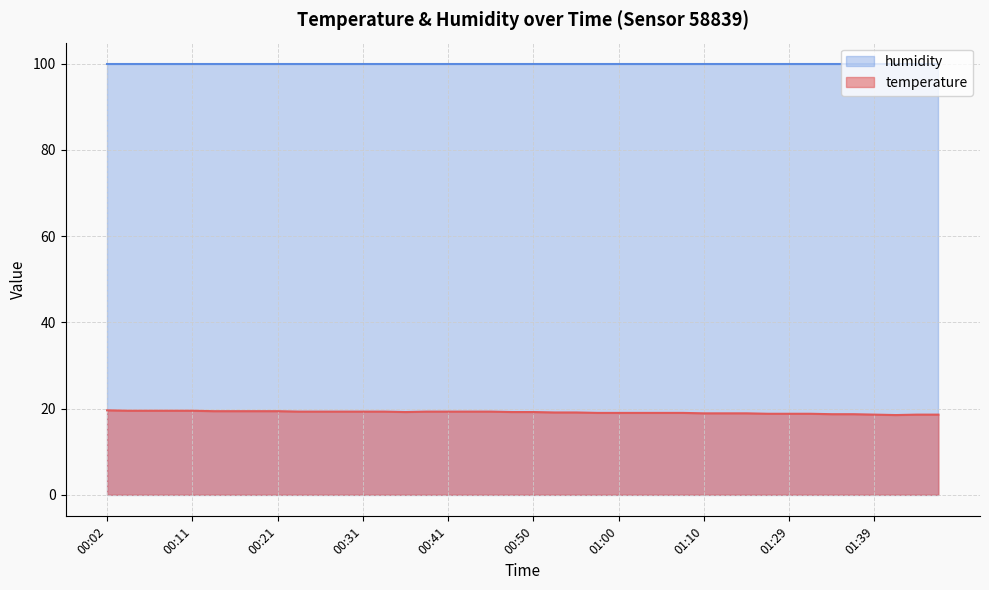

What is the average value?

19.1